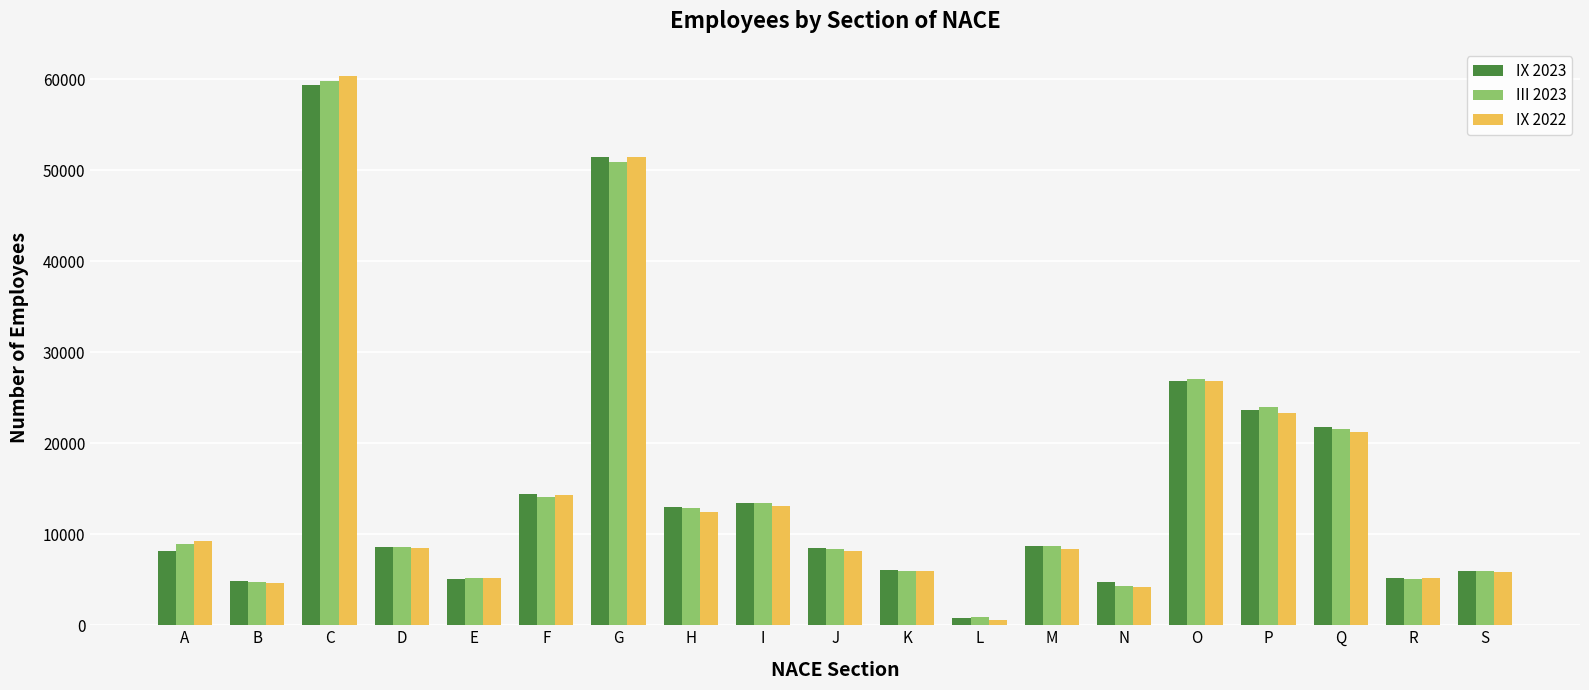

What is the average value of the III 2023 series?

15276